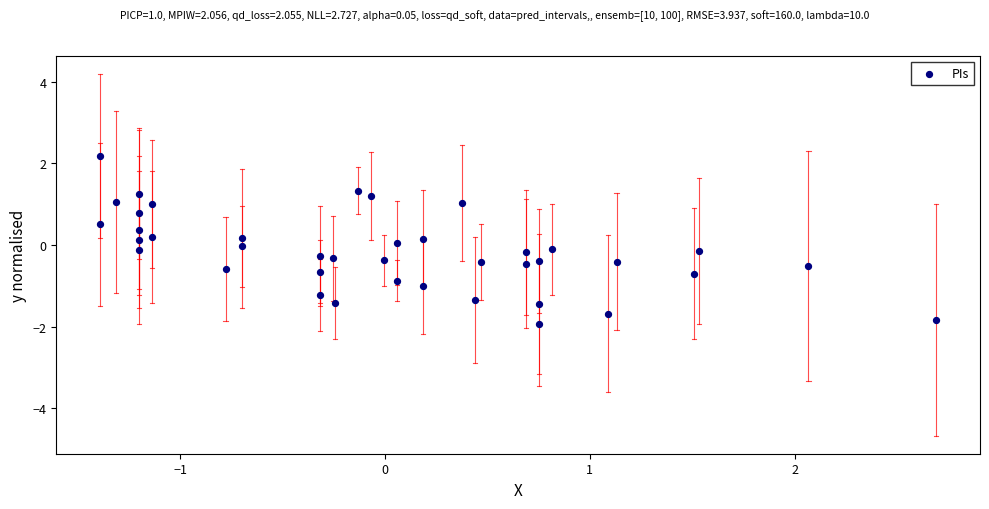

What is the range of X values (max minus min)?

4.1